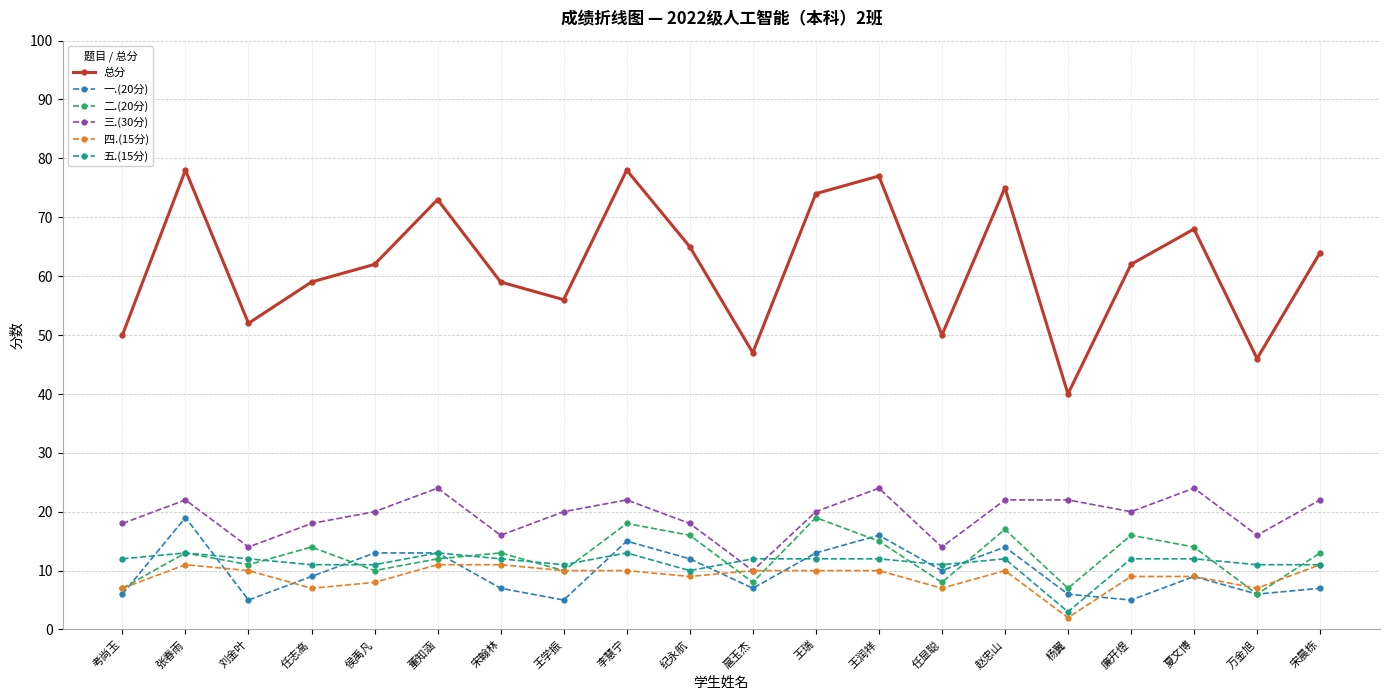

After their last crossing, which series has the higher values: 三.(30分) or 五.(15分)?

三.(30分)